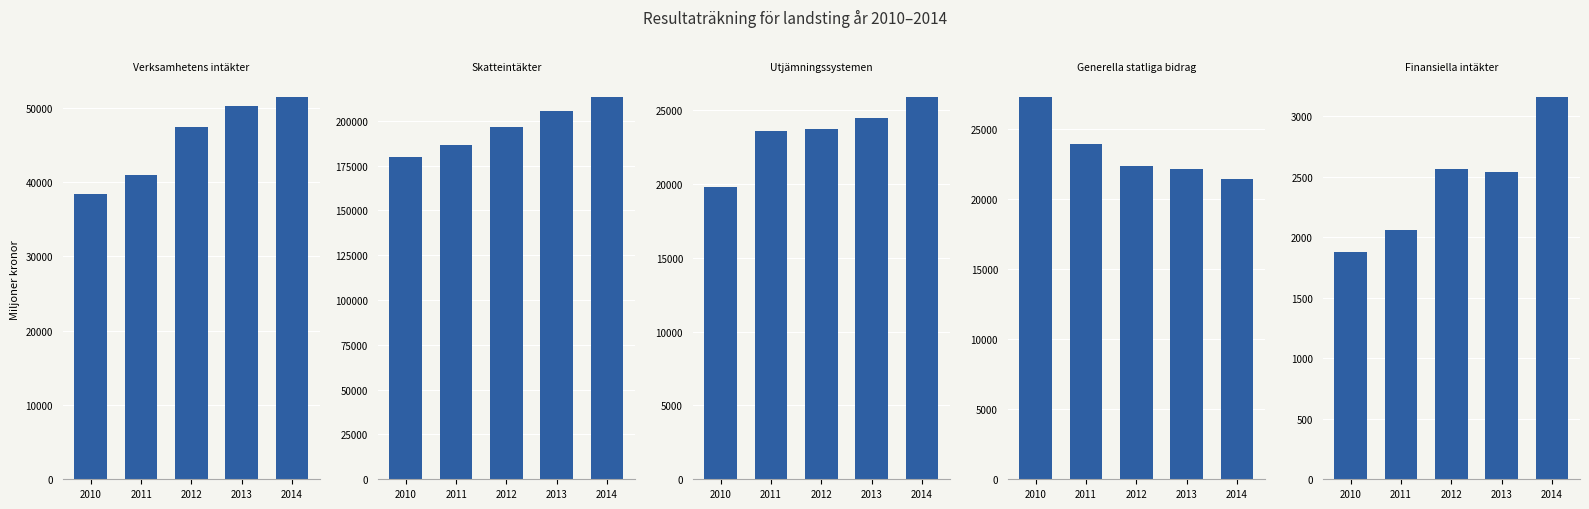

Rank the series by their maximum value, from lowest to highest.

Finansiella intäkter, Utjämningssystemen, Generella statliga bidrag, Verksamhetens intäkter, Skatteintäkter